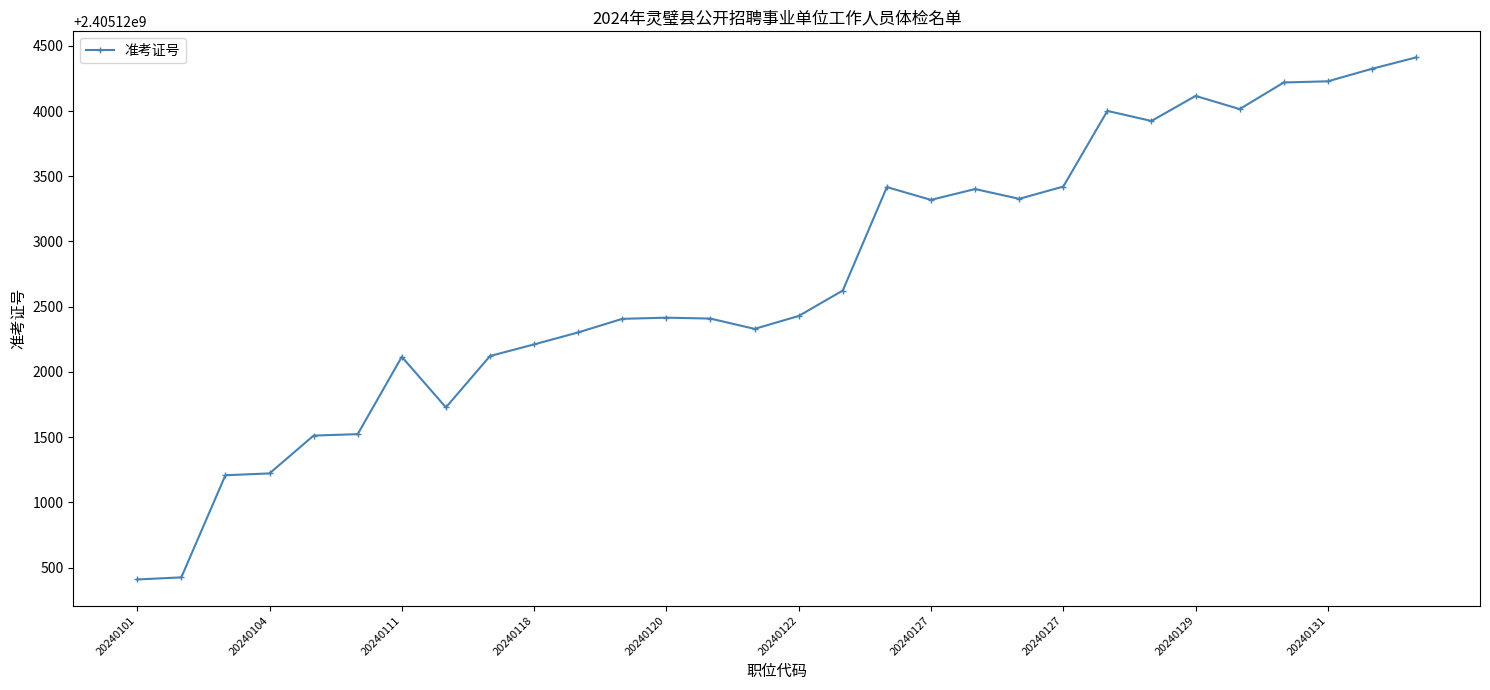

What is the greatest value displayed?

2405124411